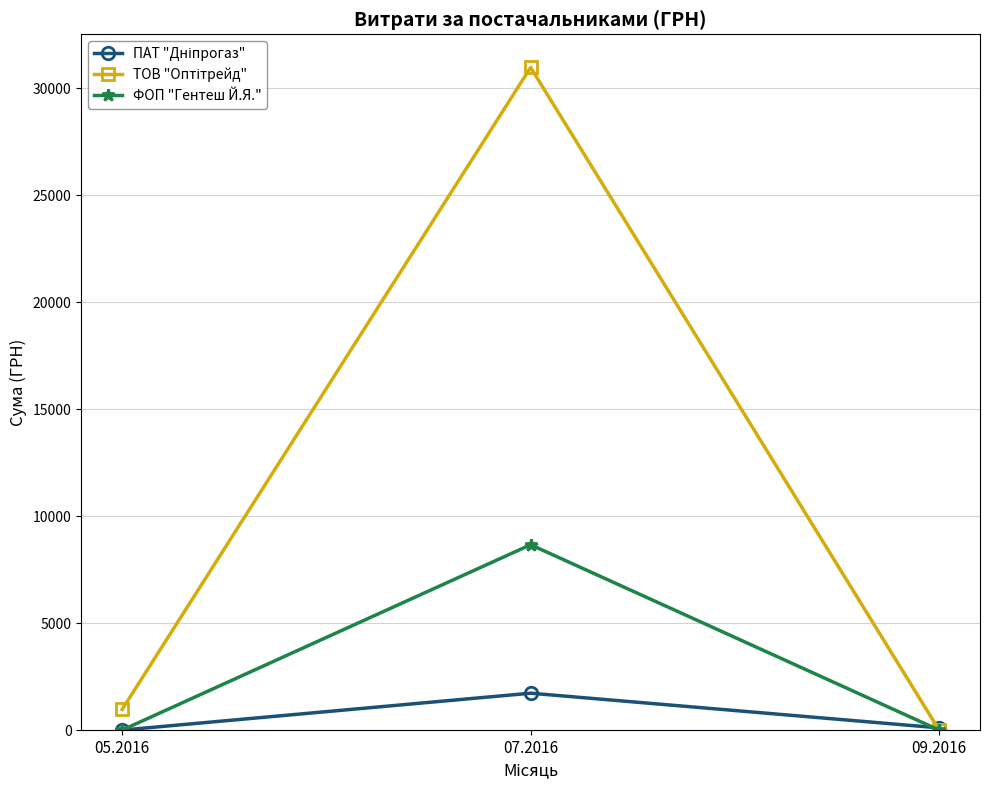

The value of ФОП "Гентеш Й.Я." at 05.2016 is 5660.6. True or false?

False